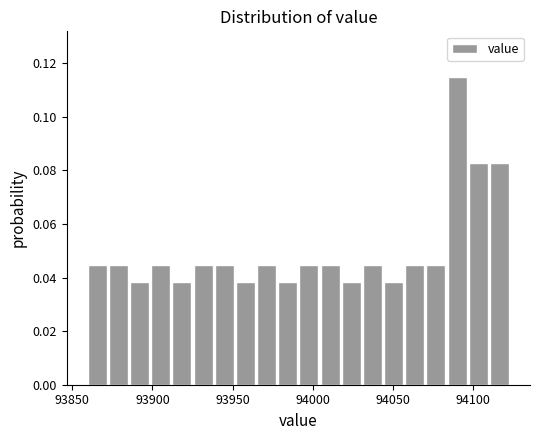

Around what value on the x-axis is the tallest bar? Give the approximate position of its centre, as read against the axis.

94090